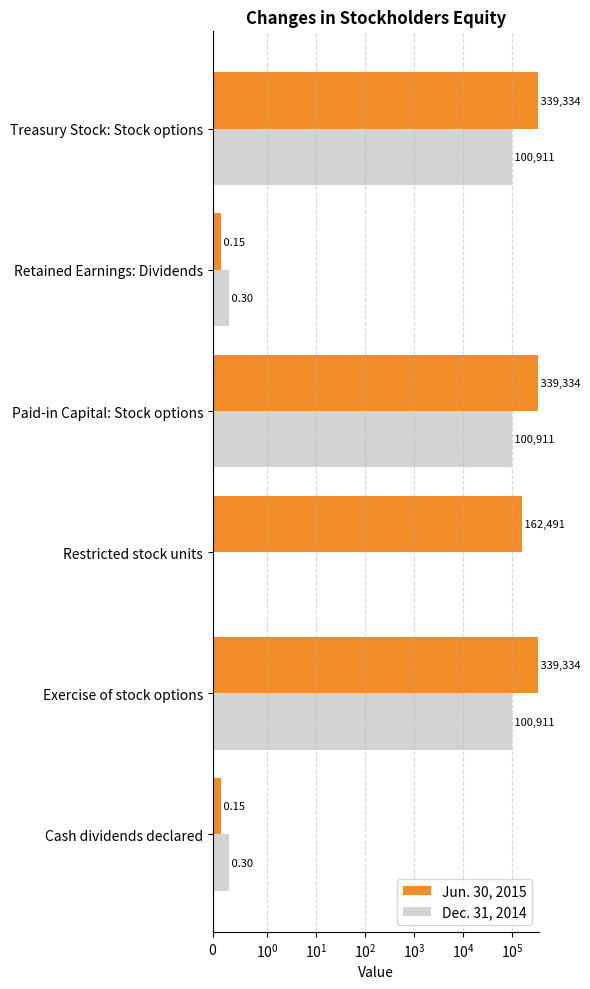

Which has a higher value, Retained Earnings: Dividends or Cash dividends declared?

Retained Earnings: Dividends